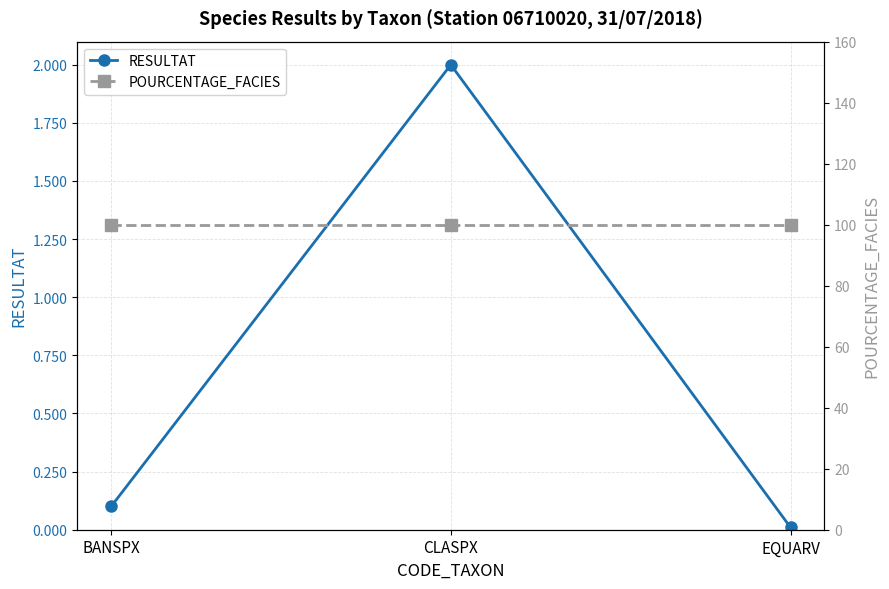

Which category has the highest value across all series?

BANSPX